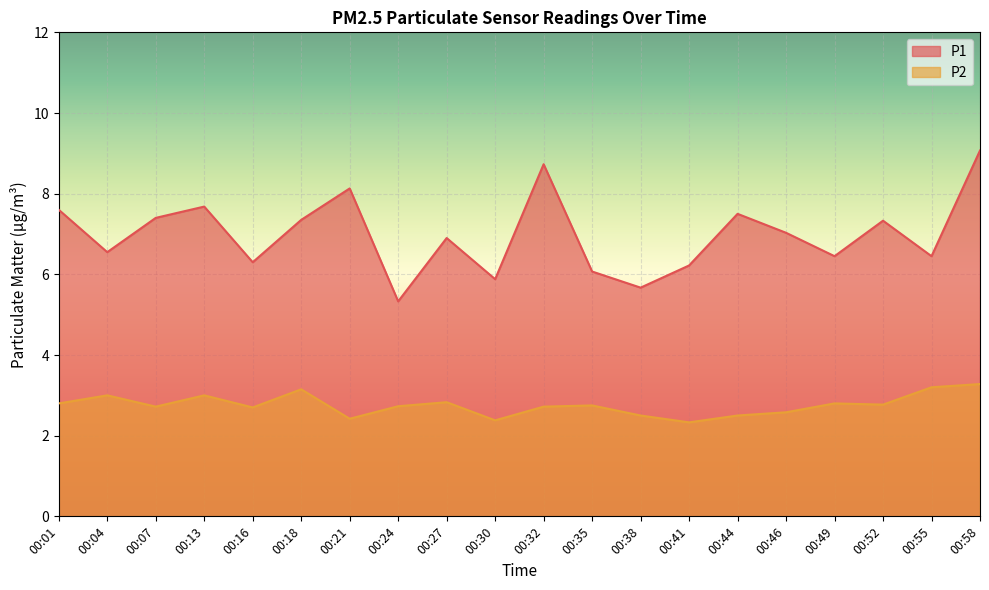

What is the difference between the maximum and minimum values in the P1 series?

3.7